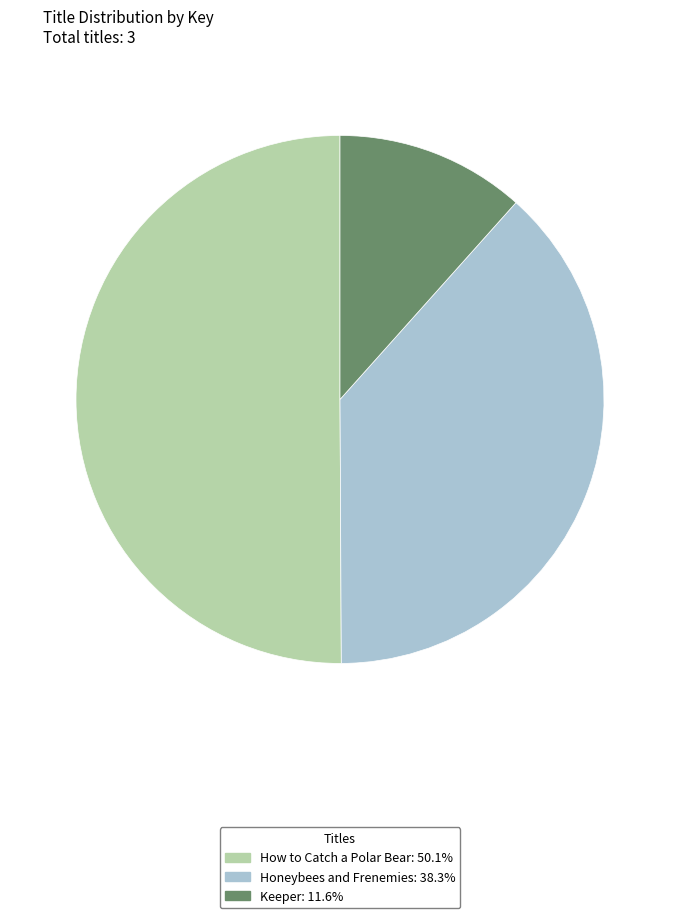

Approximately how many times larger is the value at Honeybees and Frenemies: 38.3% compared to How to Catch a Polar Bear: 50.1%?

0.8